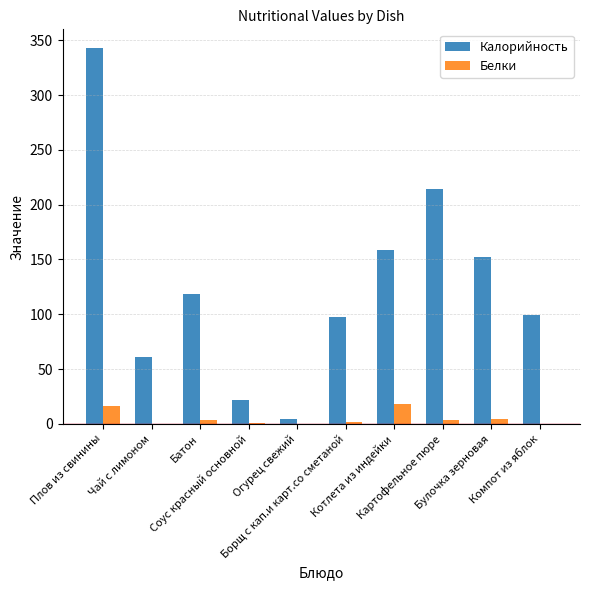

What is the sum of all Белки values?

49.0